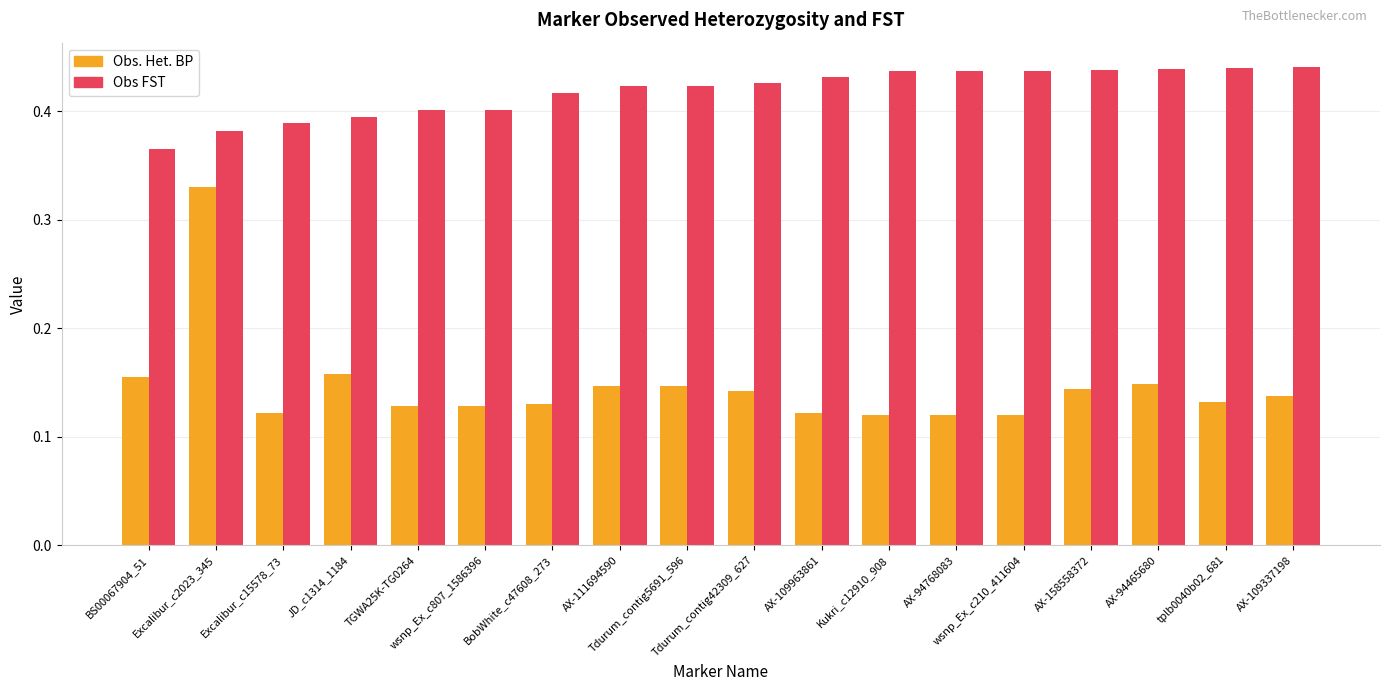

Is the value of Obs FST at wsnp_Ex_c210_411604 greater than the value of Obs. Het. BP at BobWhite_c47608_273?

Yes